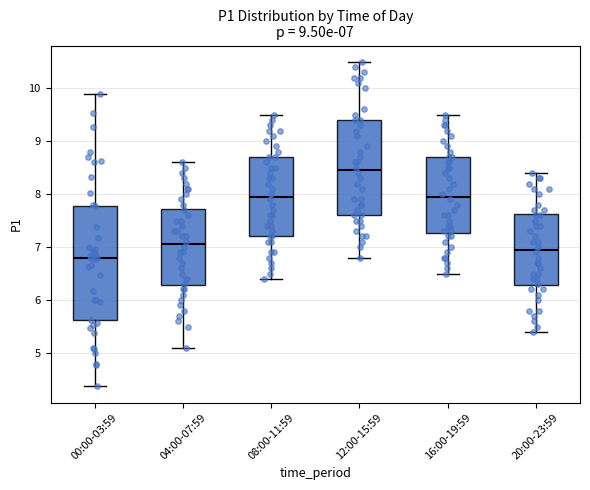

Comparing the boxes themselves (not the whiskers), which one is the tallest?

00:00-03:59